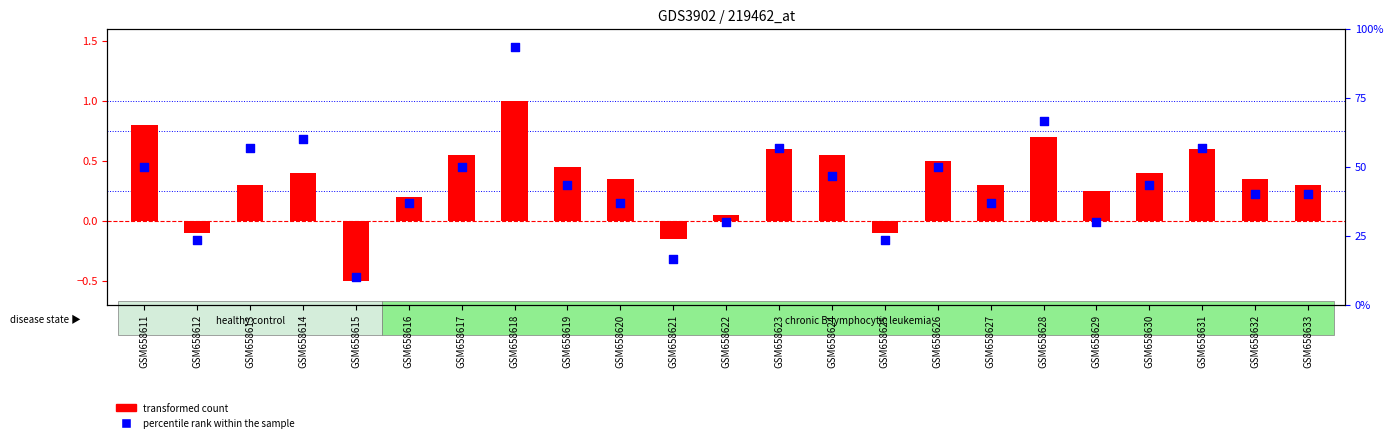

Which series reaches the maximum Y coordinate?

percentile rank within the sample